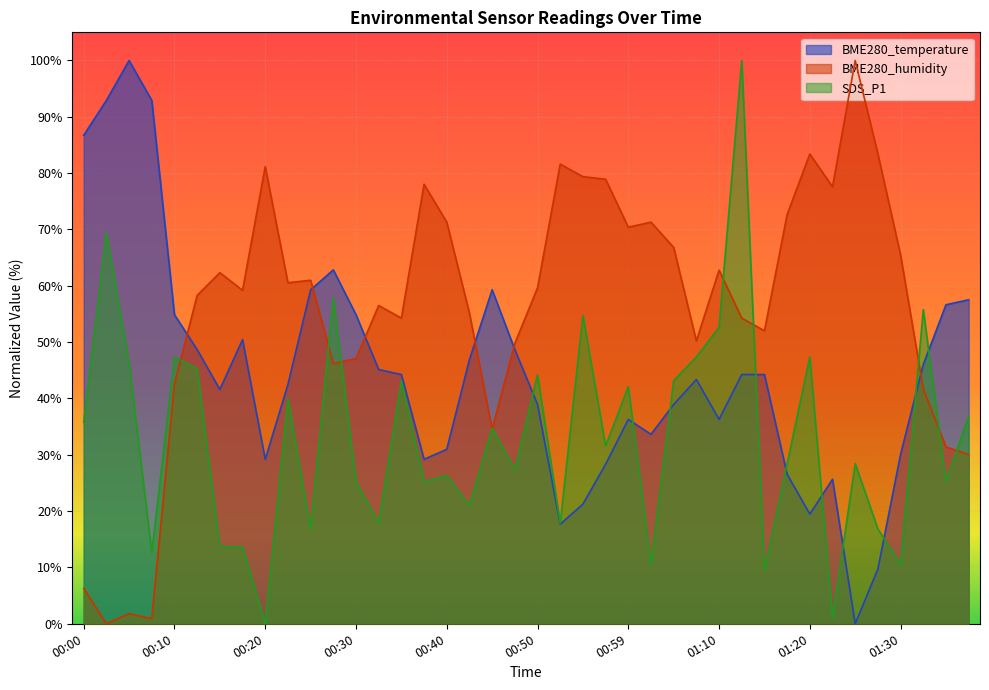

At which category does BME280_humidity reach its first local peak?

00:05